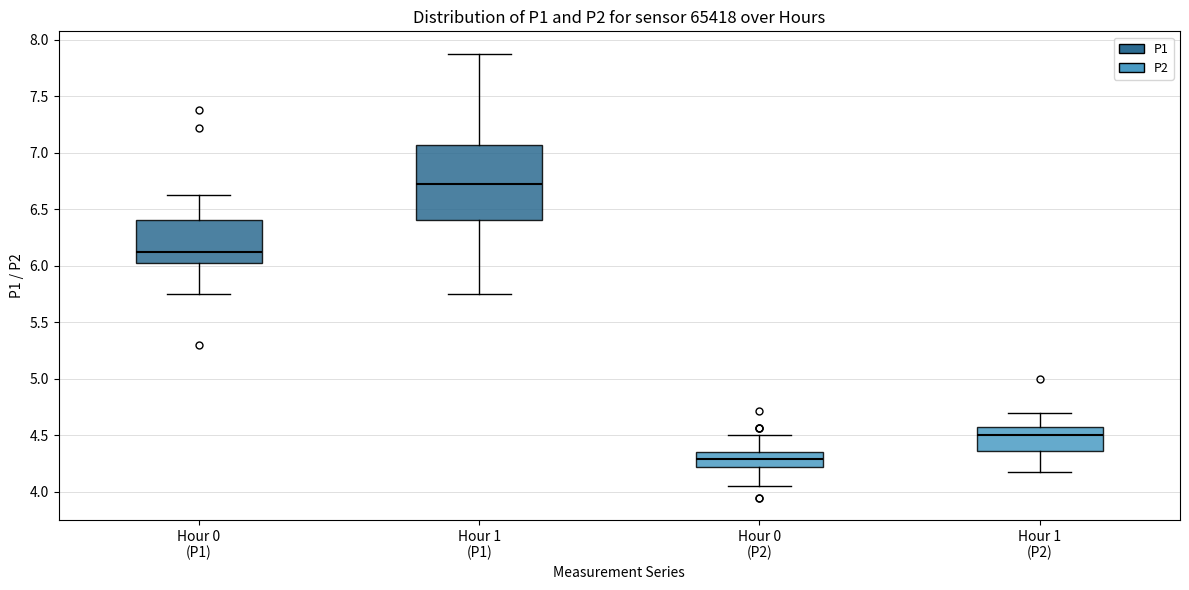

Which box is the tallest, from its lower edge to its upper edge?

Hour 1 (P1)